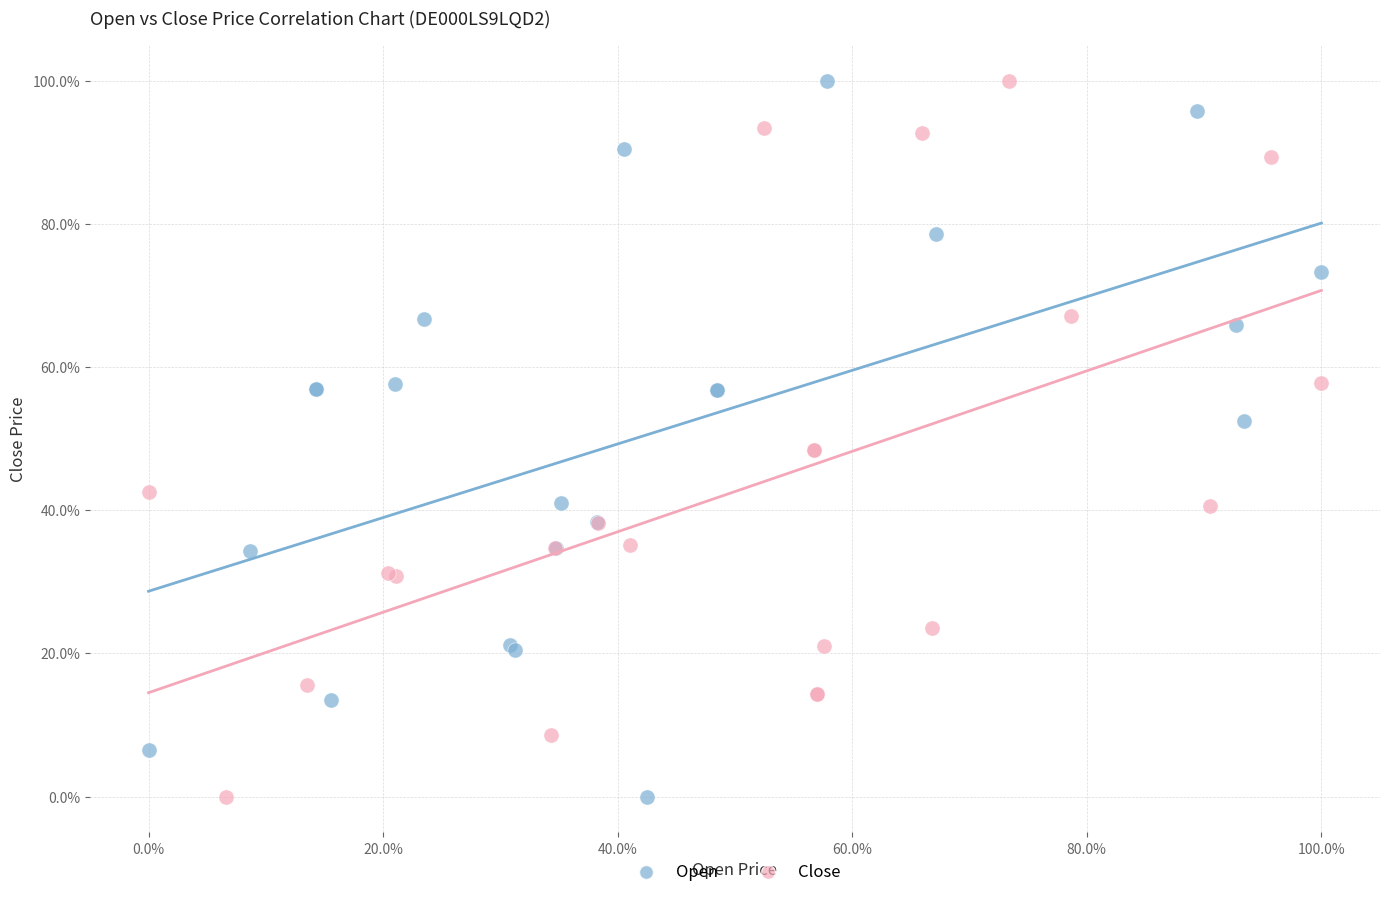

What are all the series names shown in the legend?

Open, Close